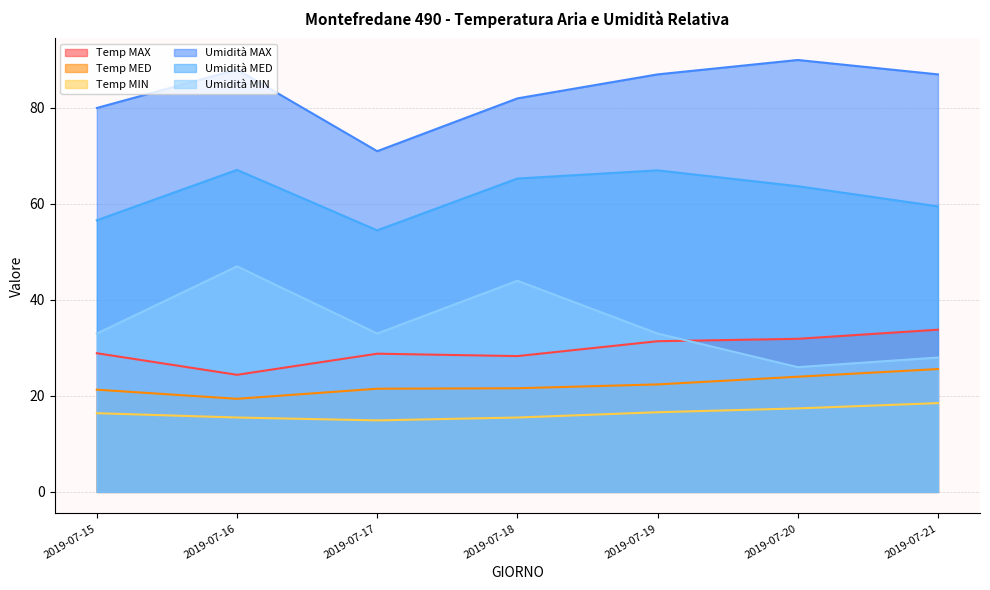

Which label corresponds to the smallest value in the chart?

2019-07-17